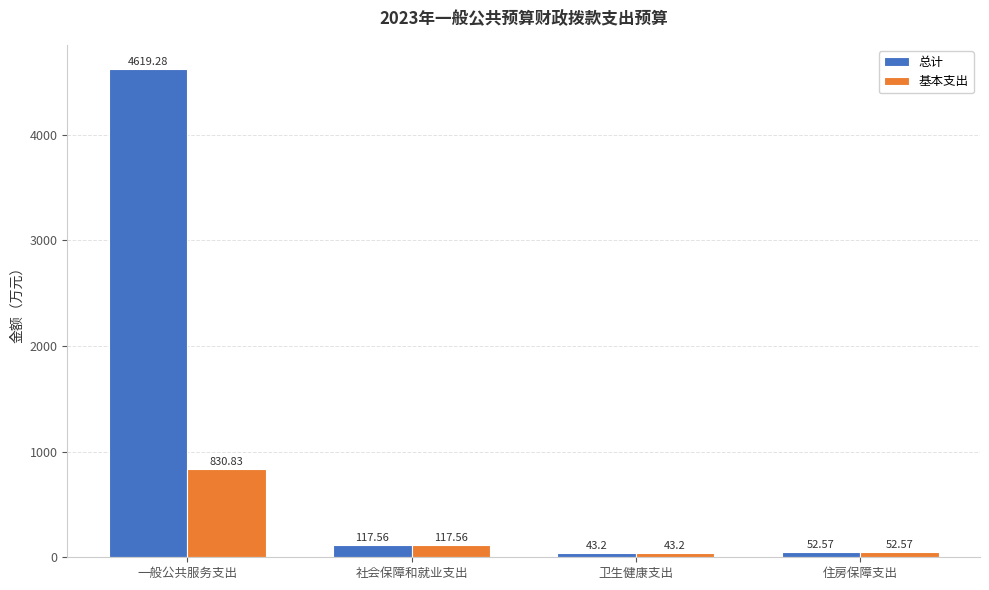

How many data points does each series have?

4